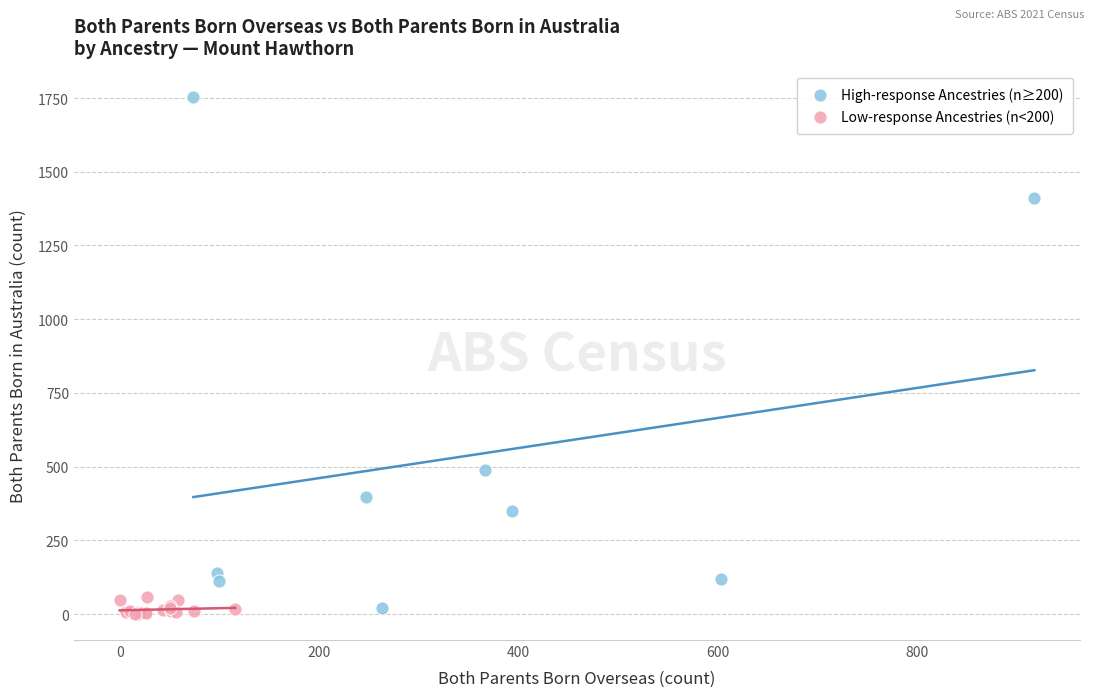

Which series has the widest spread of Y values?

High-response Ancestries (n≥200)